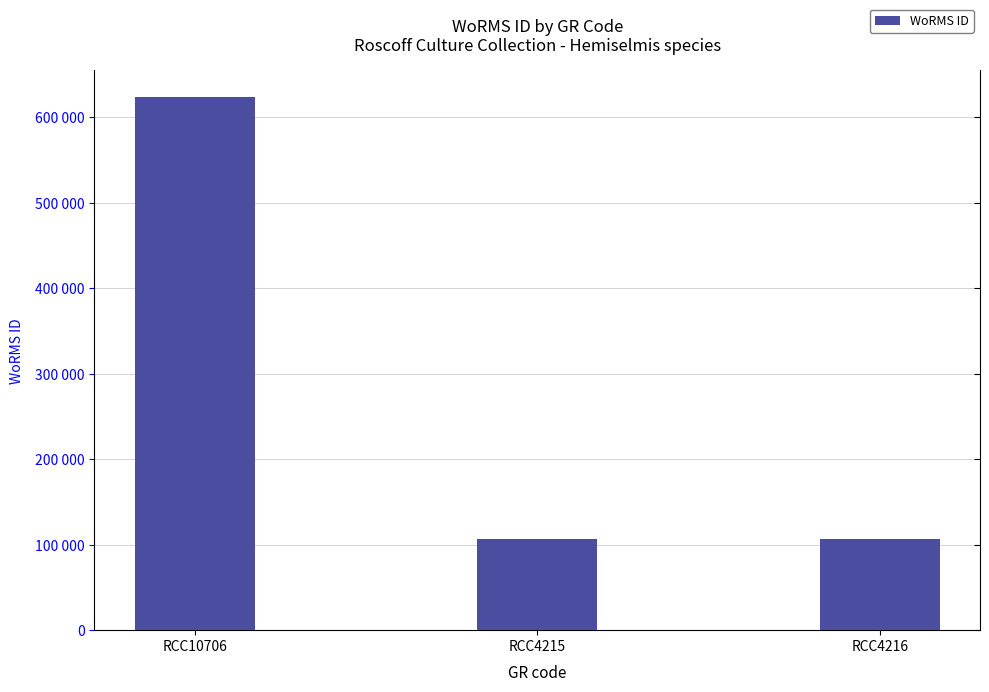

Rank the categories by value from highest to lowest.

RCC10706, RCC4215, RCC4216